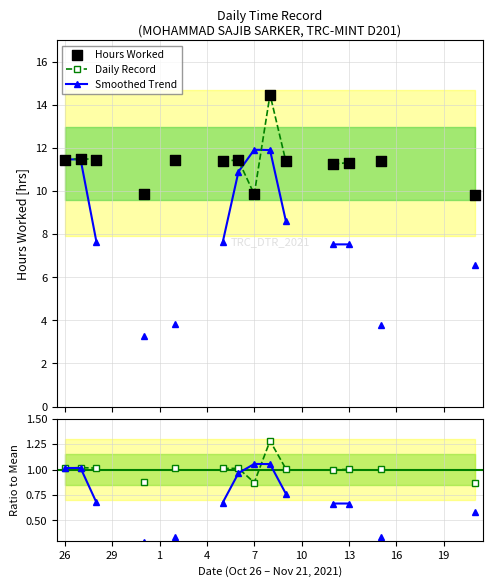

What is the ratio of the value at 26 to the value at 21?

1.2